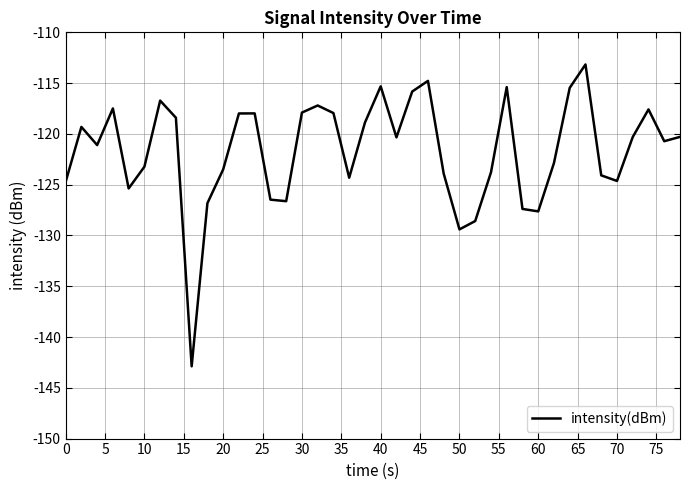

What is the difference between the maximum and minimum values?

29.7